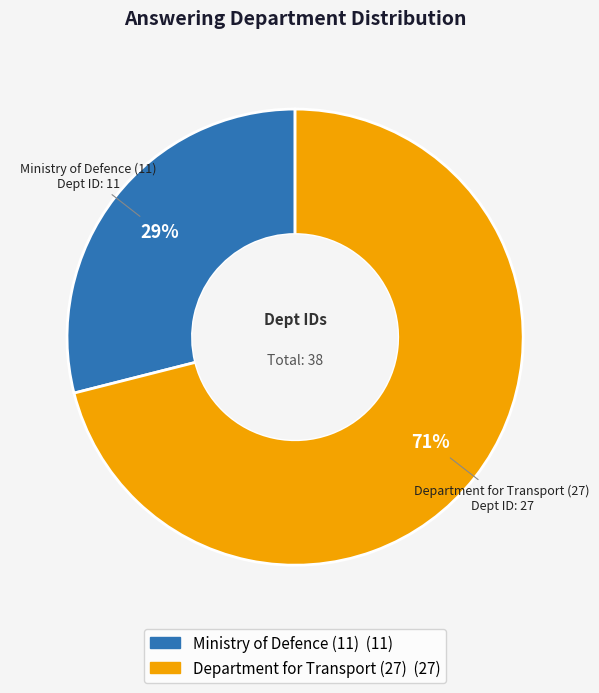

The Department for Transport (27) slice represents 71% of the pie. True or false?

True